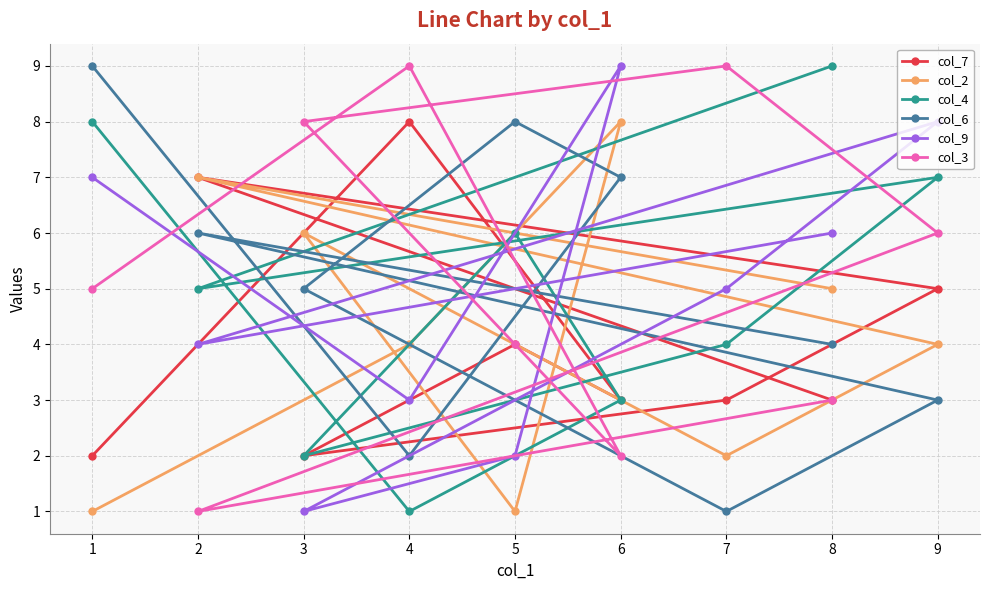

How many lines are shown in the chart?

6